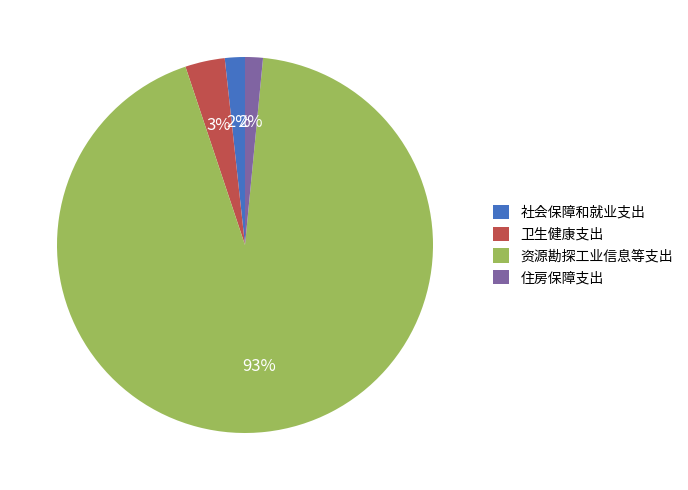

The 社会保障和就业支出 slice represents 2% of the pie. True or false?

True